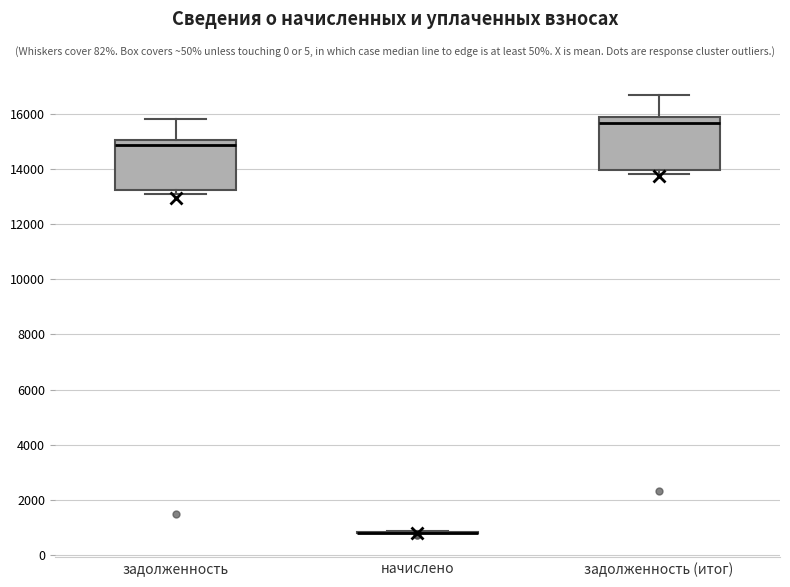

Reading left to right, transcribe this box plot: for each box, give where its median line is, the range the box spans, and where its two whiskers end, as read against the y-axis. The values are not printed on the chart, so give them approximately, as read against the axis.

задолженность: median 14800, box 13200 to 15000, whiskers 13000 to 15800
начислено: box collapsed to a line at 800, whiskers 800 to 800
задолженность (итог): median 15600, box 14000 to 15800, whiskers 13800 to 16600